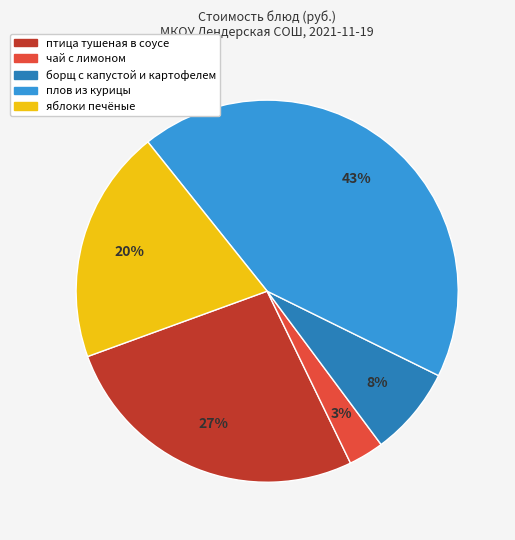

To the nearest percent, what is the average slice percentage?

20%